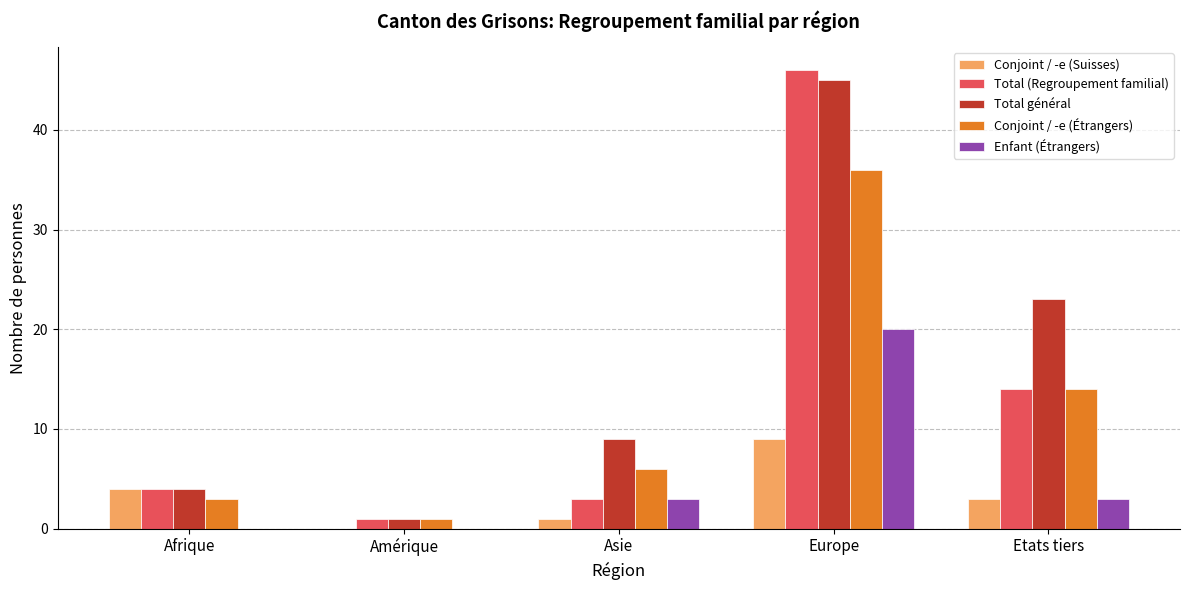

Are the bars horizontal?

No